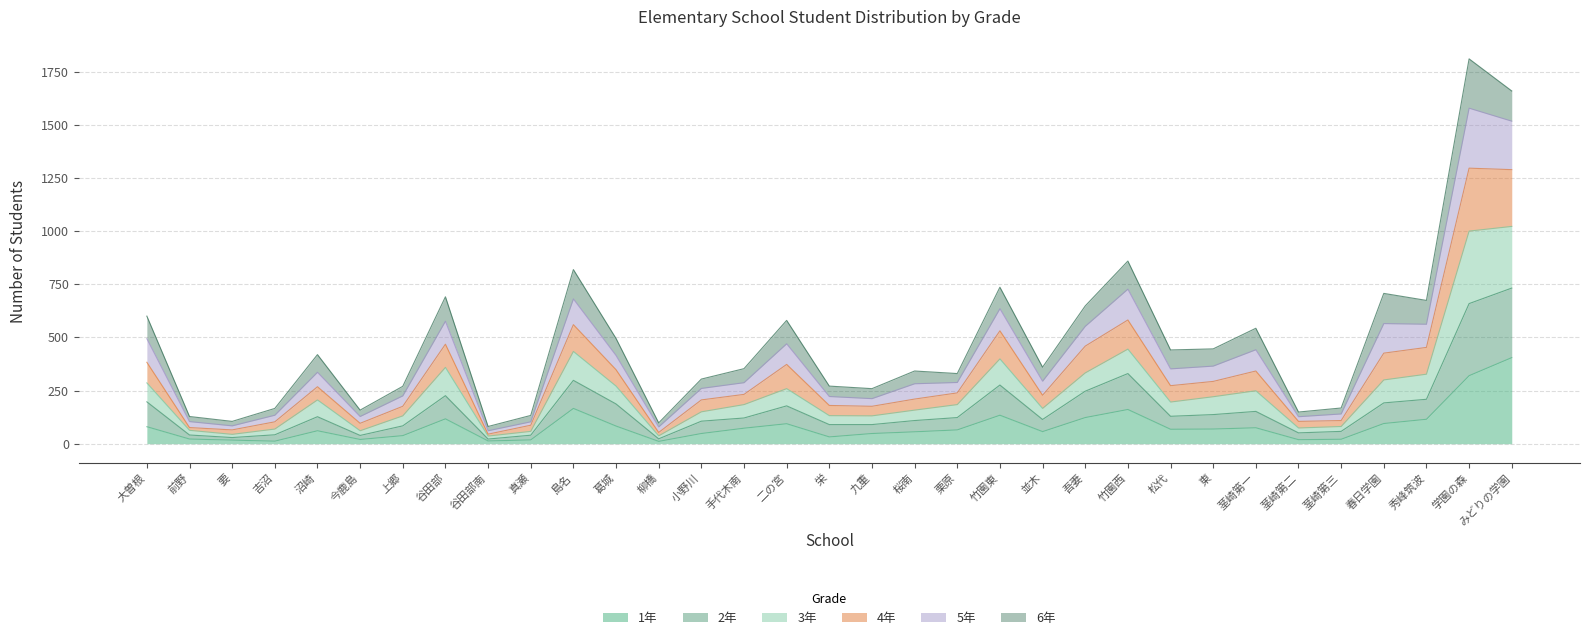

True or false: 4年 and 2年 intersect in this chart.

False